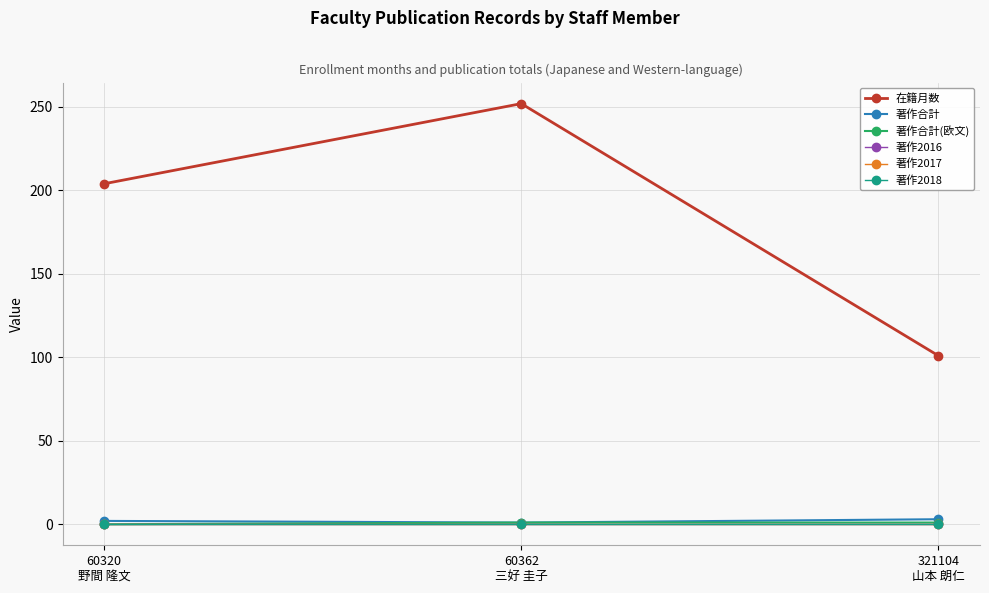

Reading right to left, extract all data points from this chart.

在籍月数: 321104
山本 朗仁=101	60362
三好 圭子=252	60320
野間 隆文=204
著作合計: 321104
山本 朗仁=3	60362
三好 圭子=1	60320
野間 隆文=2
著作合計(欧文): 321104
山本 朗仁=1	60362
三好 圭子=1	60320
野間 隆文=0
著作2016: 321104
山本 朗仁=0	60362
三好 圭子=0	60320
野間 隆文=0
著作2017: 321104
山本 朗仁=0	60362
三好 圭子=0	60320
野間 隆文=0
著作2018: 321104
山本 朗仁=0	60362
三好 圭子=0	60320
野間 隆文=0